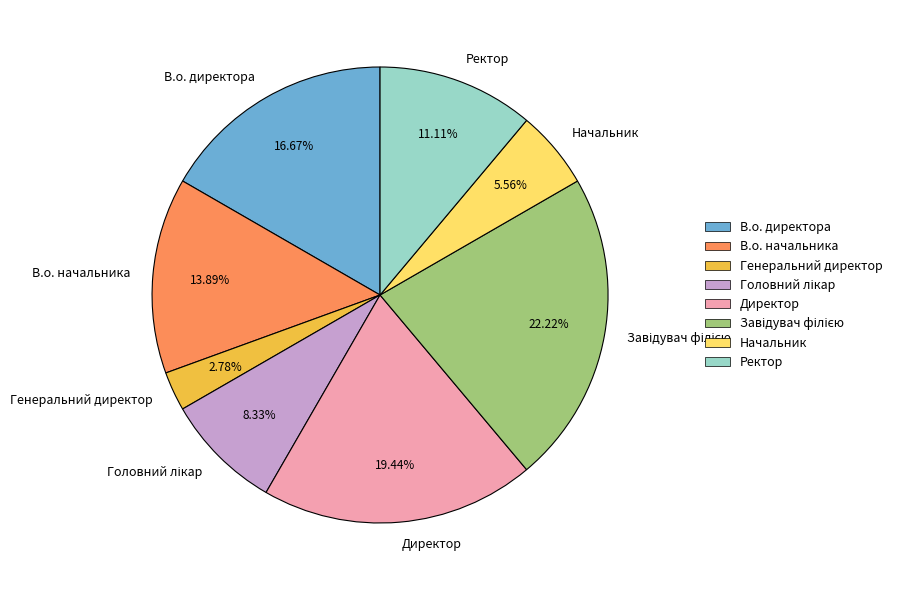

Is the sum of Начальник and Ректор greater than half?

No